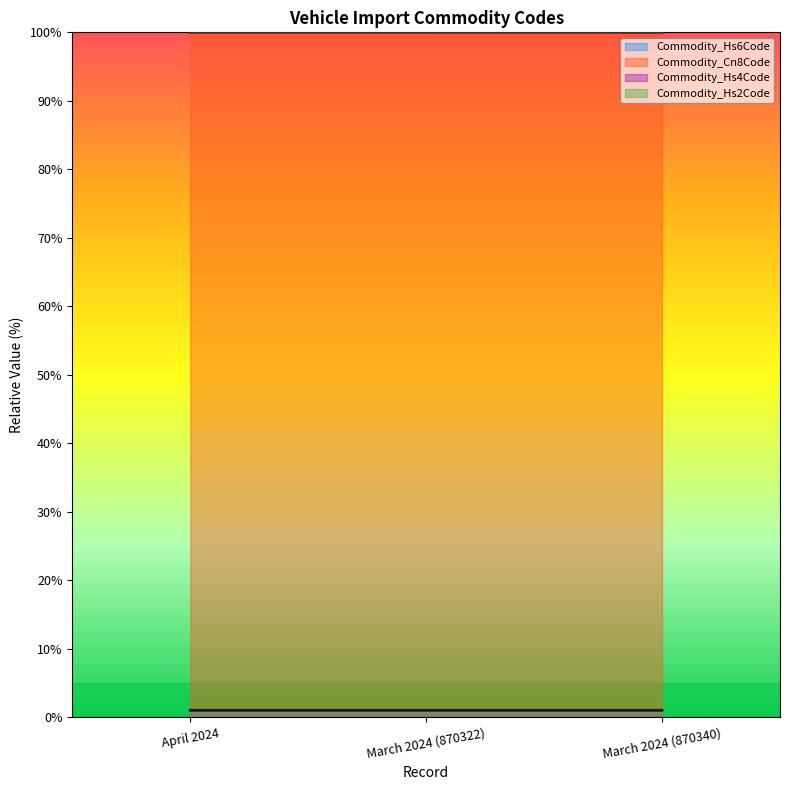

At which label is Commodity_Hs6Code closest to 0?

April 2024